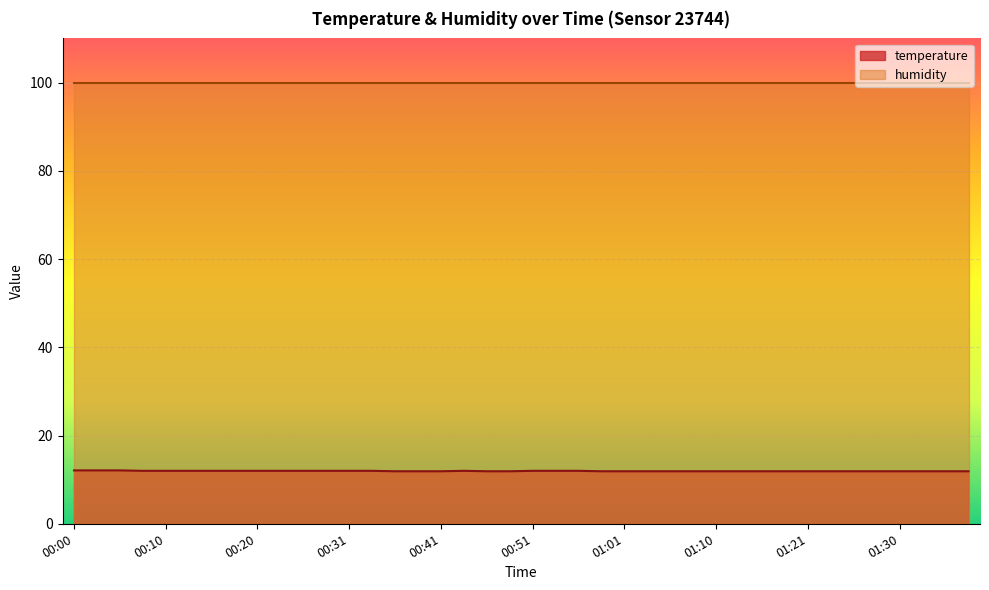

Which category has the lowest value across all series?

00:35